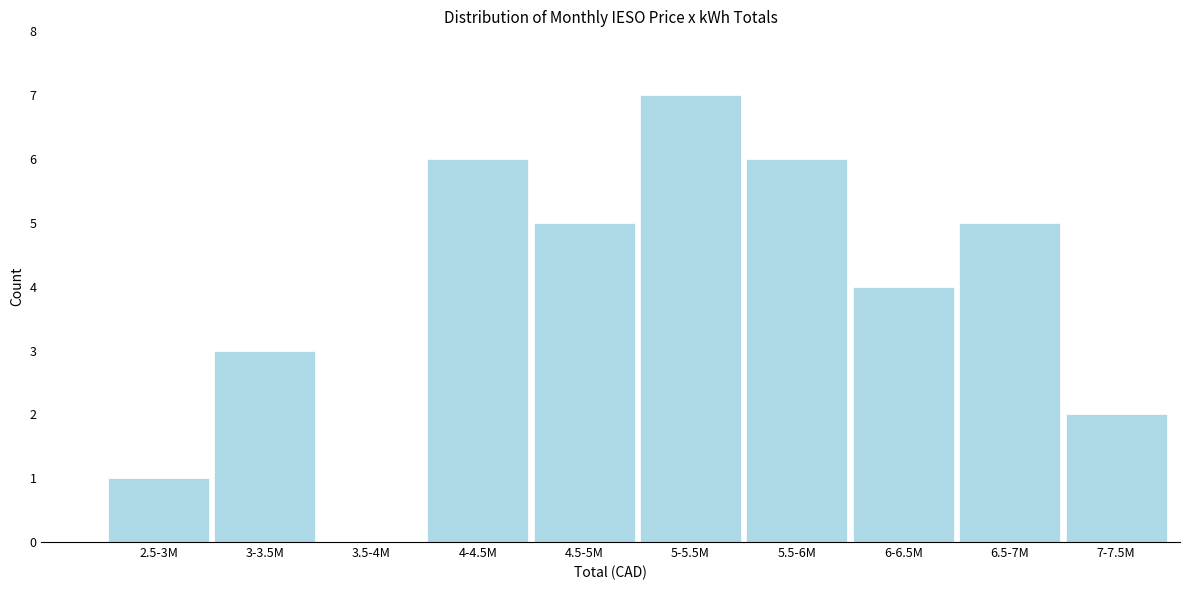

Reading left to right, list all the values displayed in this chart.

2.5-3M=1	3-3.5M=3	3.5-4M=0	4-4.5M=6	4.5-5M=5	5-5.5M=7	5.5-6M=6	6-6.5M=4	6.5-7M=5	7-7.5M=2